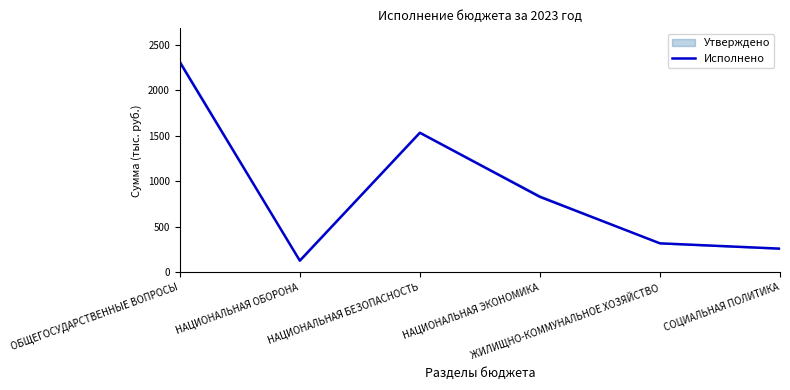

Is it true that the value at НАЦИОНАЛЬНАЯ ЭКОНОМИКА is 574.4?

False